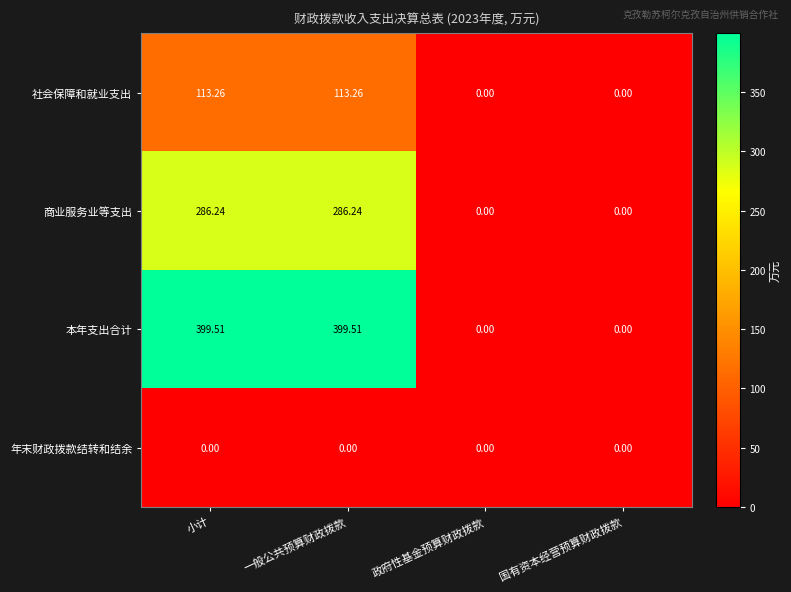

How many distinct data groups are displayed?

4